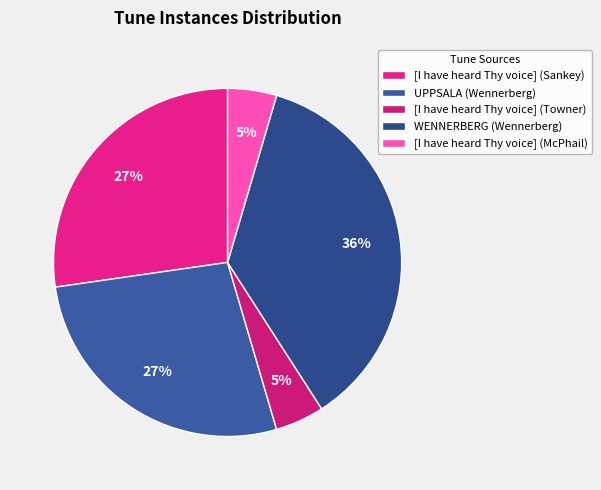

How many segments does this pie chart have?

5